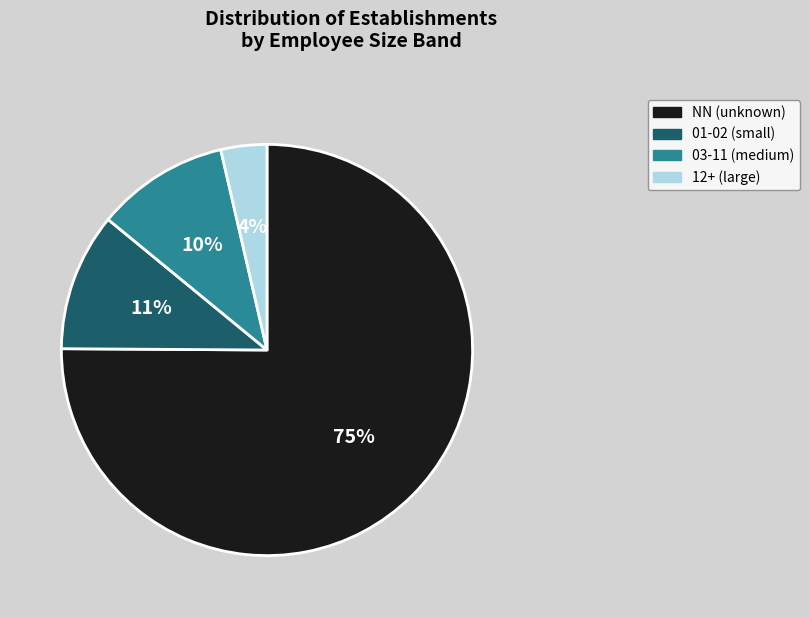

To the nearest percent, what percentage of the pie is 12+ (large)?

4%